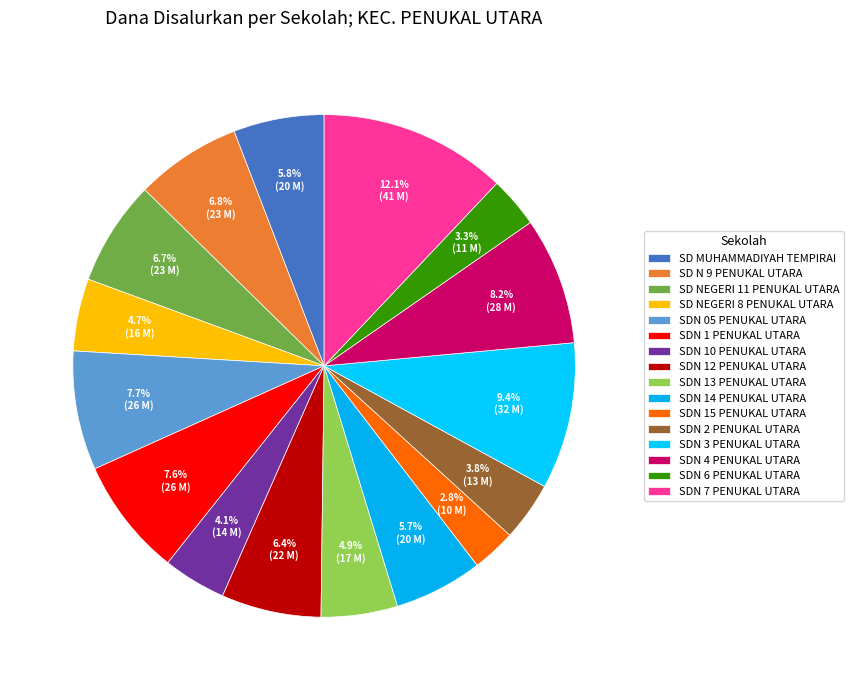

How many slices are in this pie chart?

16